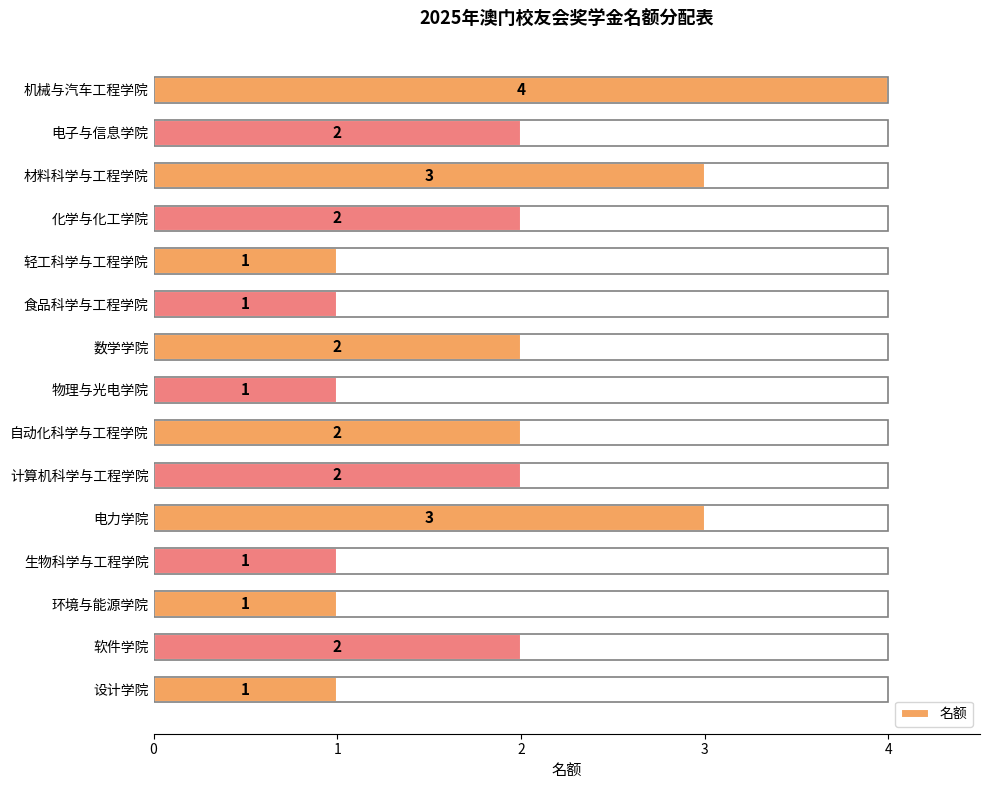

What is the maximum value shown in the chart?

4